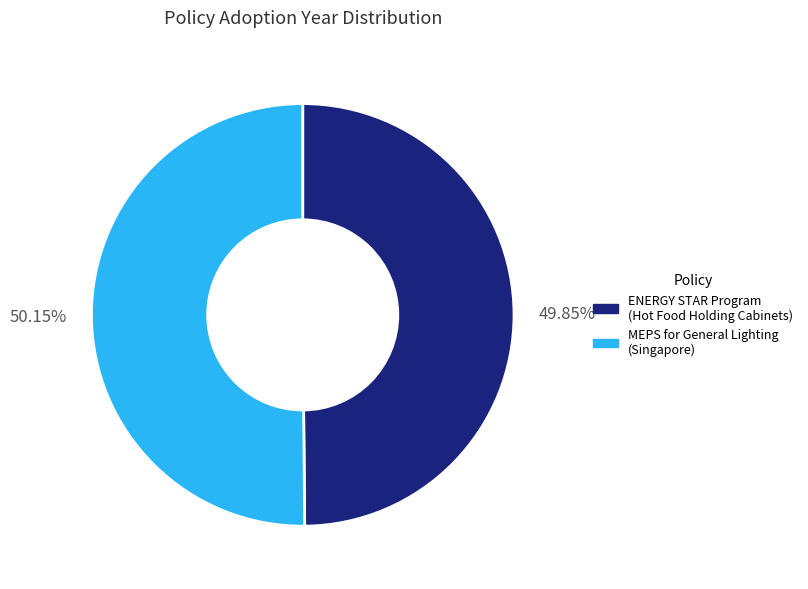

Does any single category account for the majority?

Yes